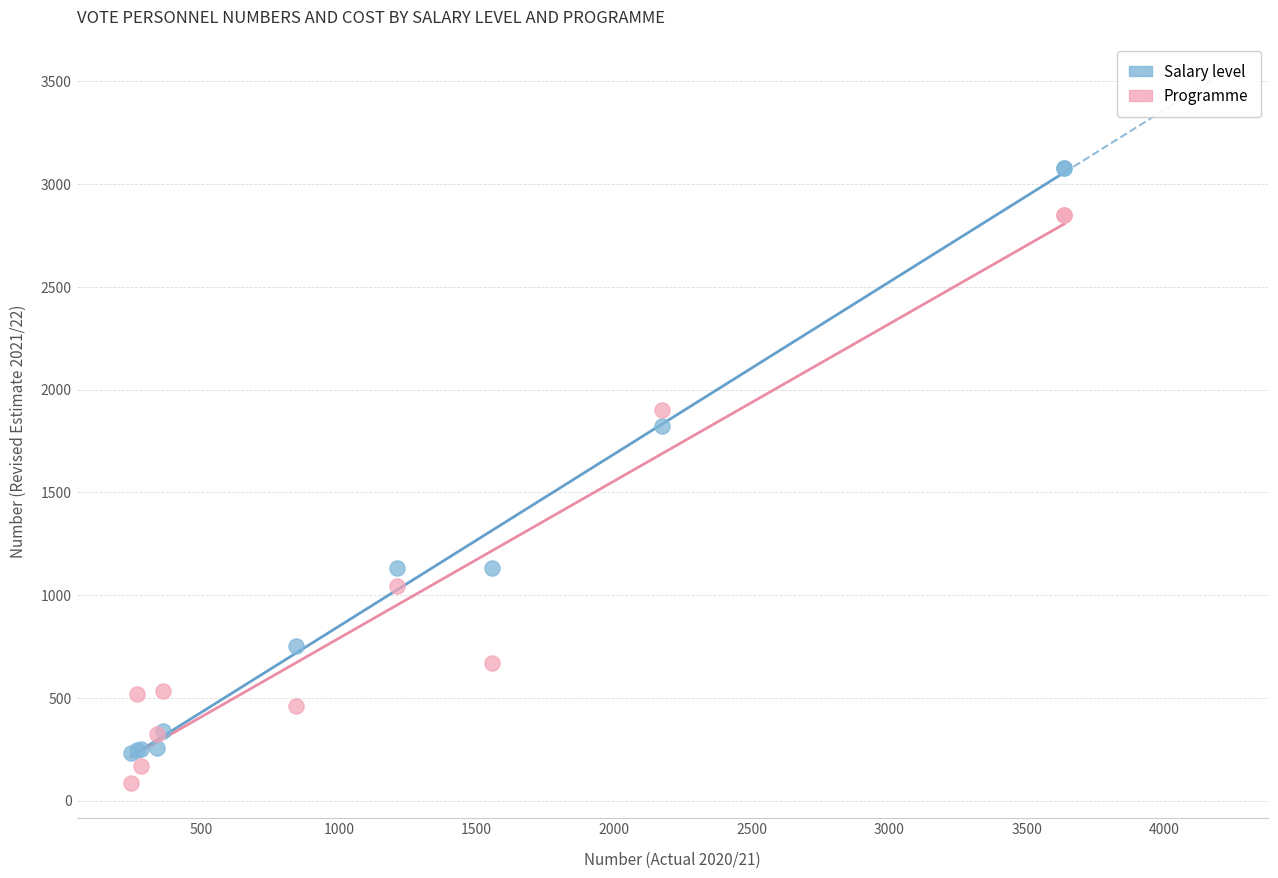

What are all the series names shown in the legend?

Salary level, Programme